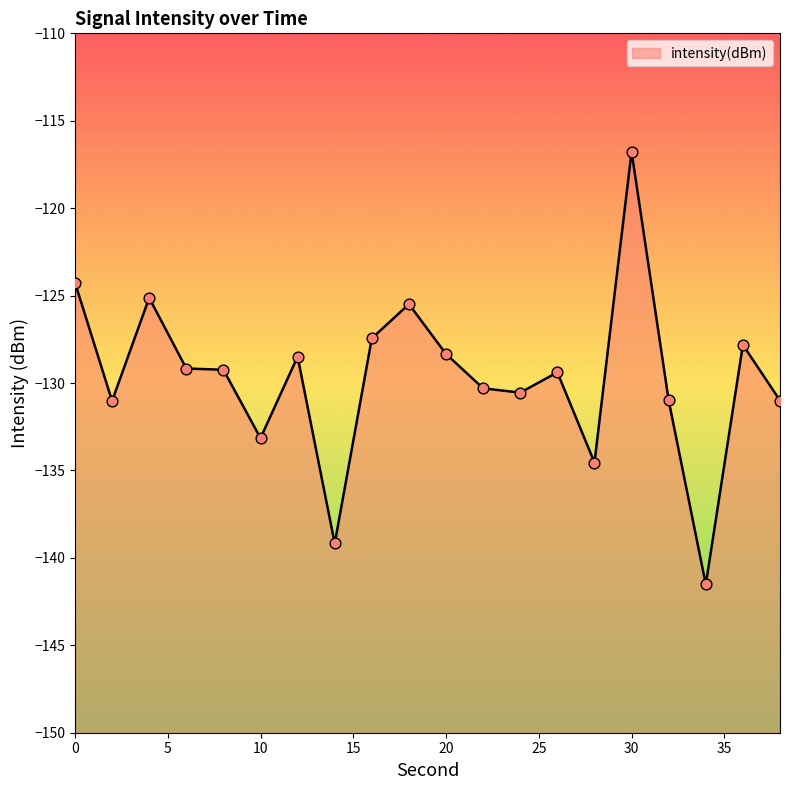

Between 18 and 10, which is larger?

18